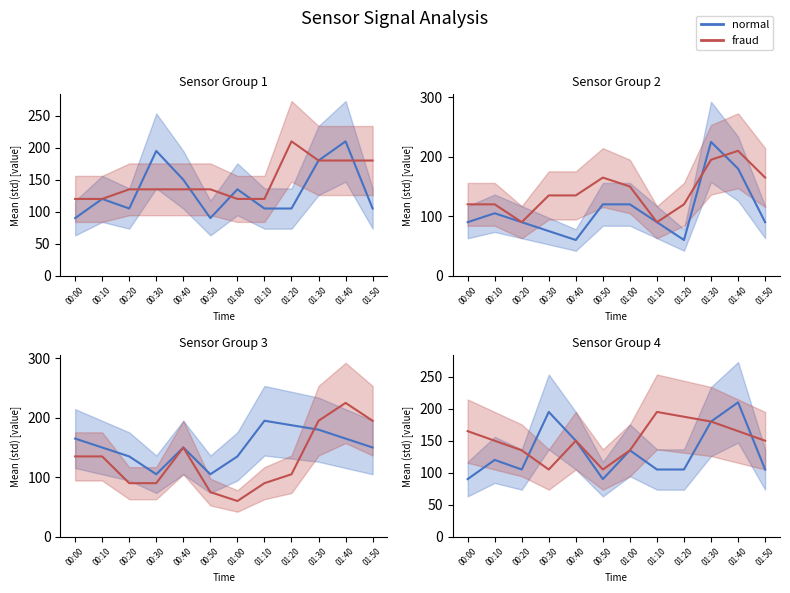

What is the label of the 1st point from the right?

01:50